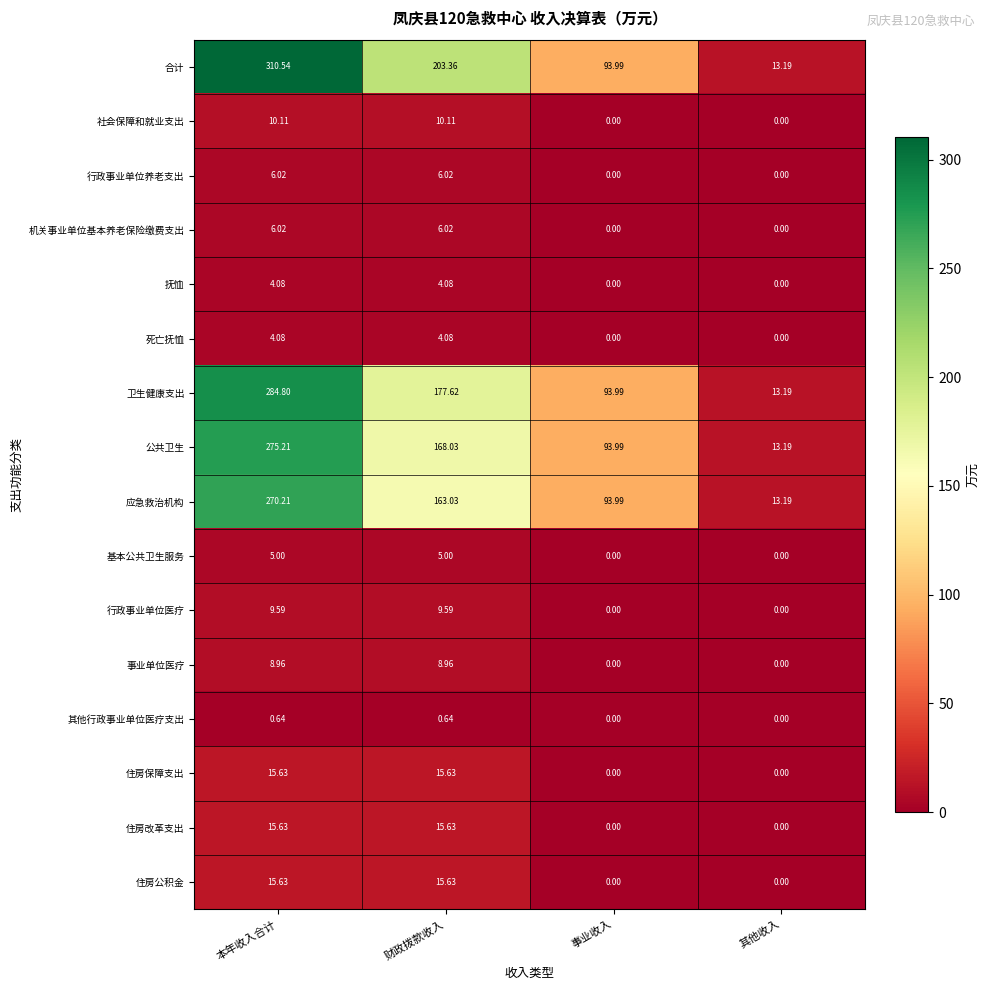

At which label does 应急救治机构 first exceed 163?

本年收入合计